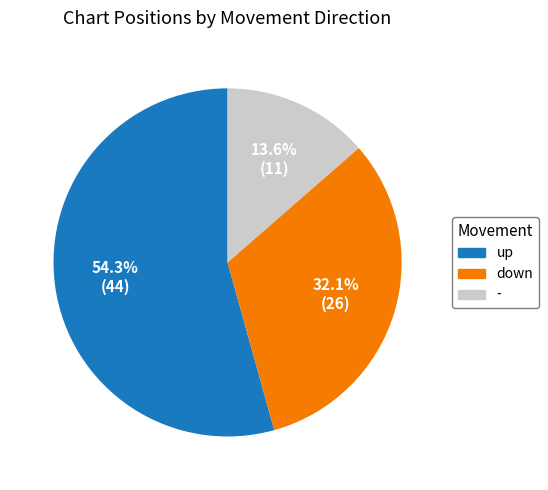

What is the smallest slice in the pie chart?

-